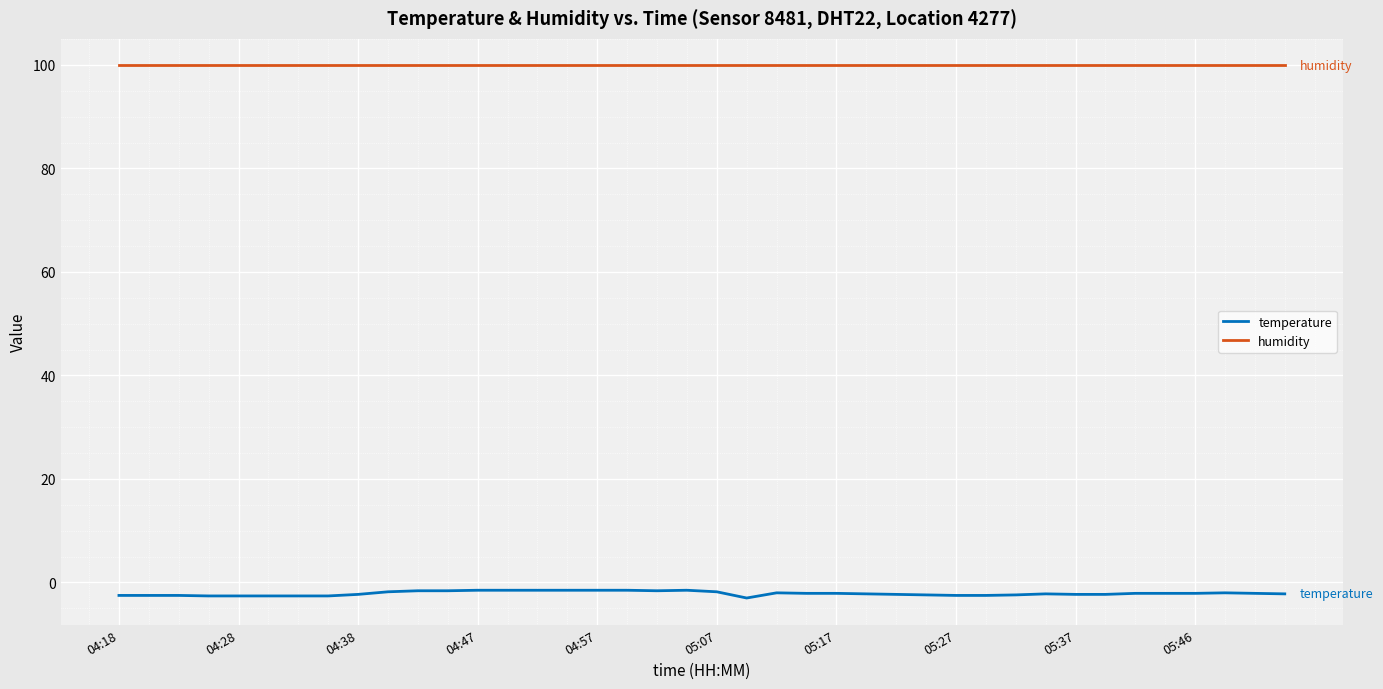

Is this an area chart (filled region under the line)?

No